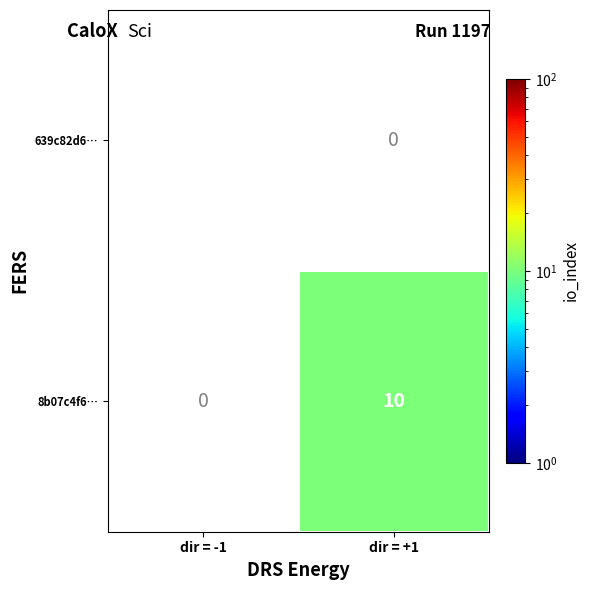

Which series has the largest total across all categories?

8b07c4f6…